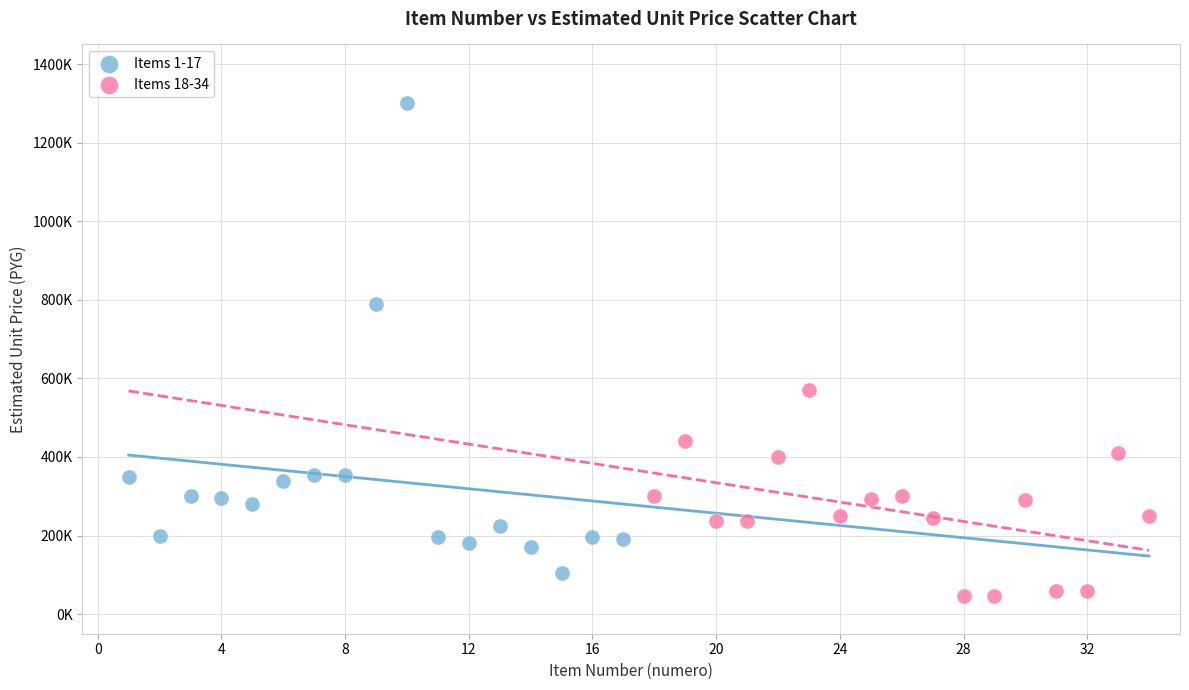

What are all the series names shown in the legend?

Items 1-17, Items 18-34